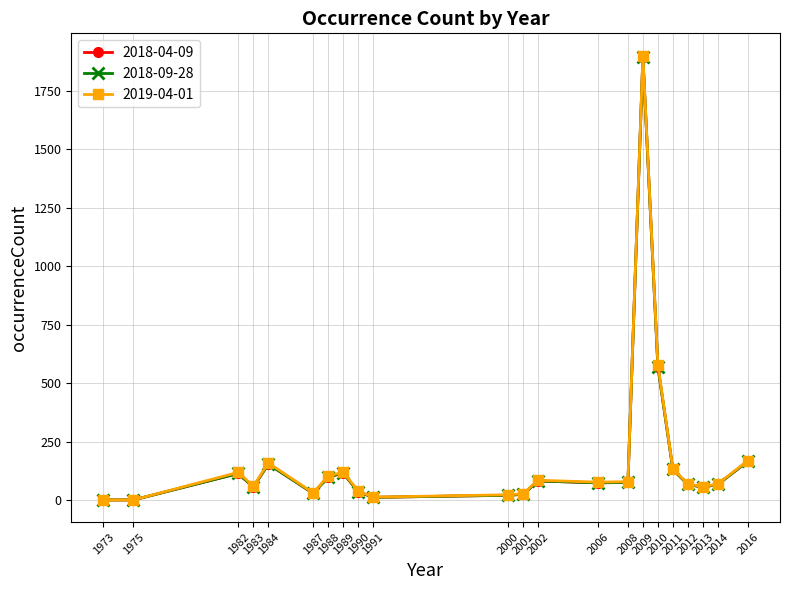

At which label does 2018-04-09 reach its peak?

2009